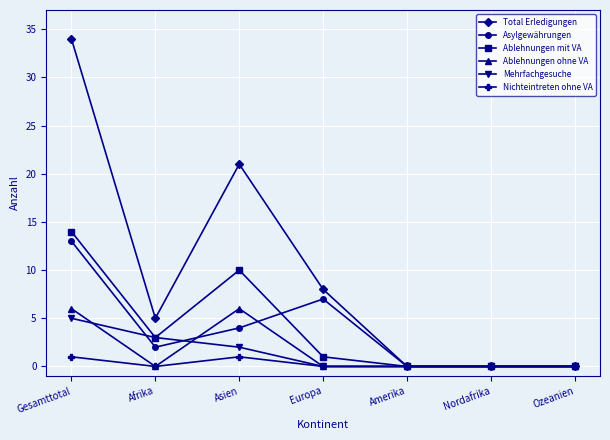

True or false: Ablehnungen mit VA has more than 0 interior local peaks.

True